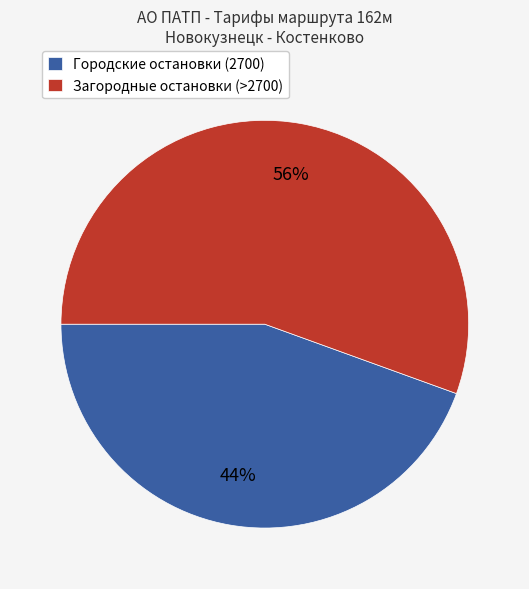

Between Городские остановки (2700) and Загородные остановки (>2700), which is larger?

Загородные остановки (>2700)